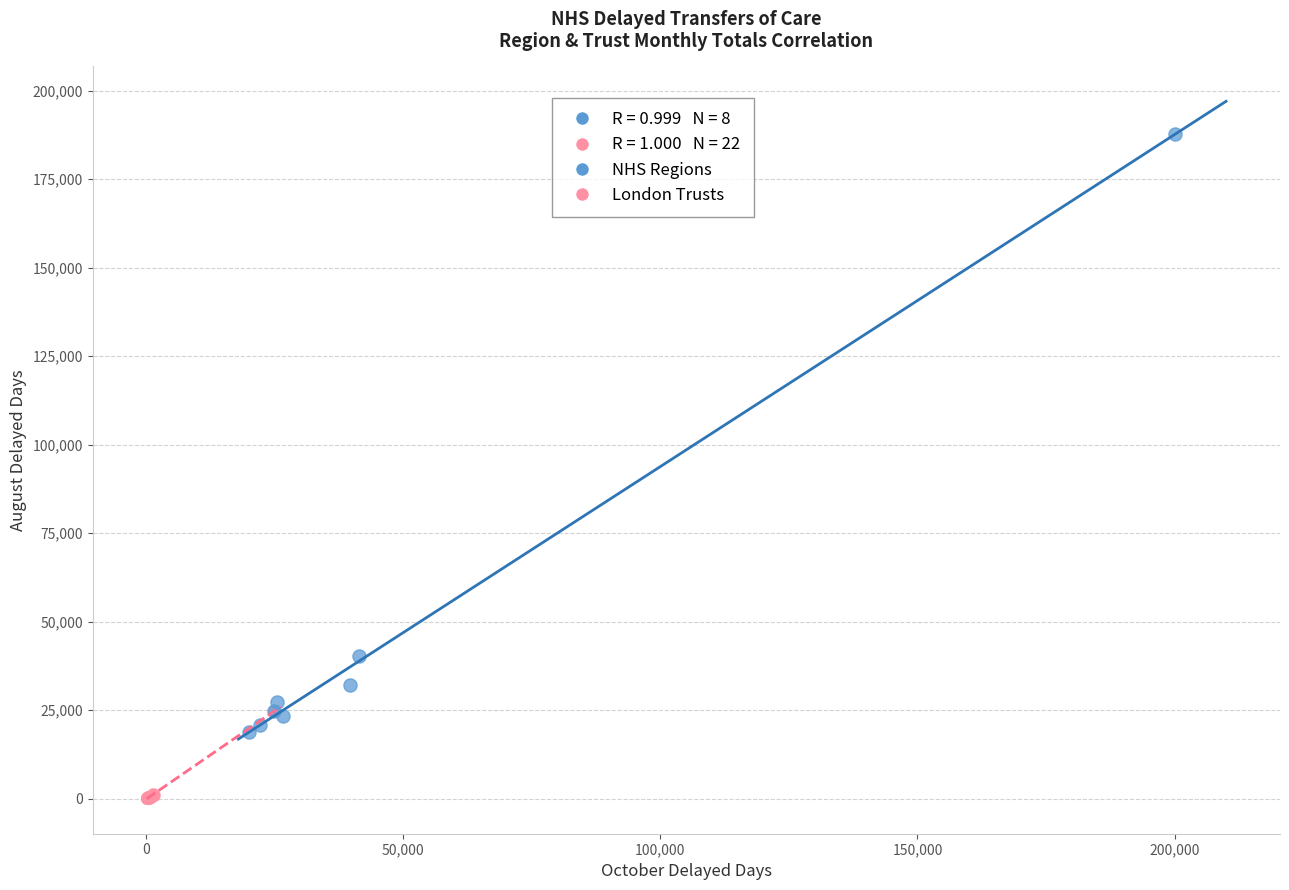

Which series contains the highest Y value?

NHS Regions